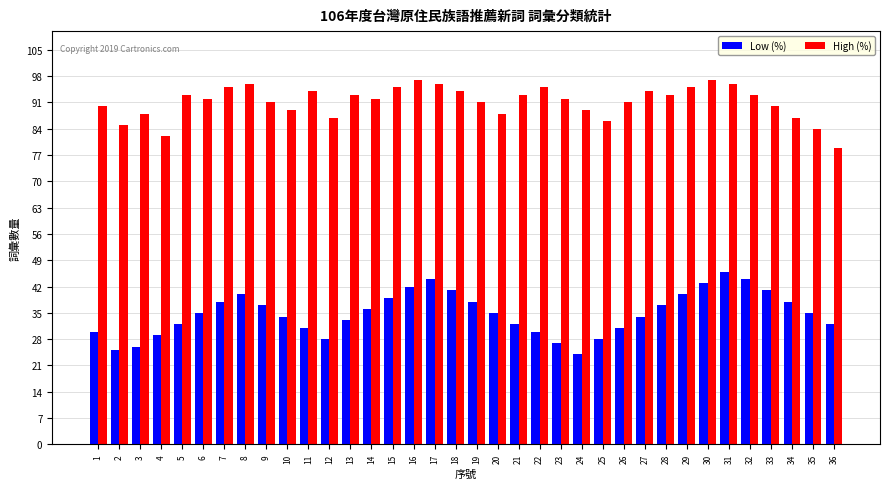

List the series in order of their overall mean, lowest first.

Low (%), High (%)